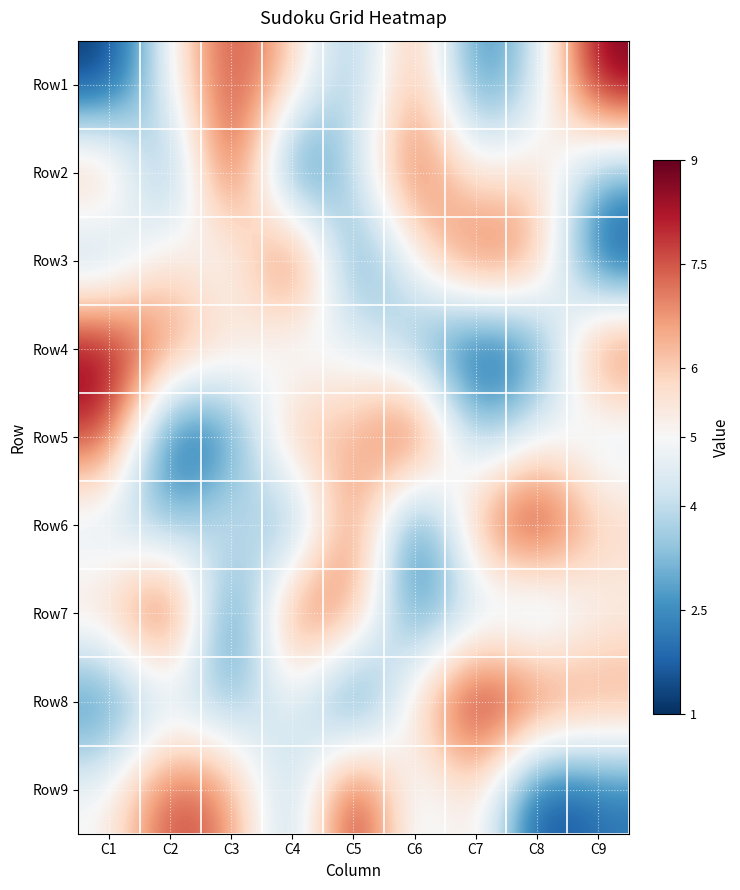

Count the number of data series in this chart.

9